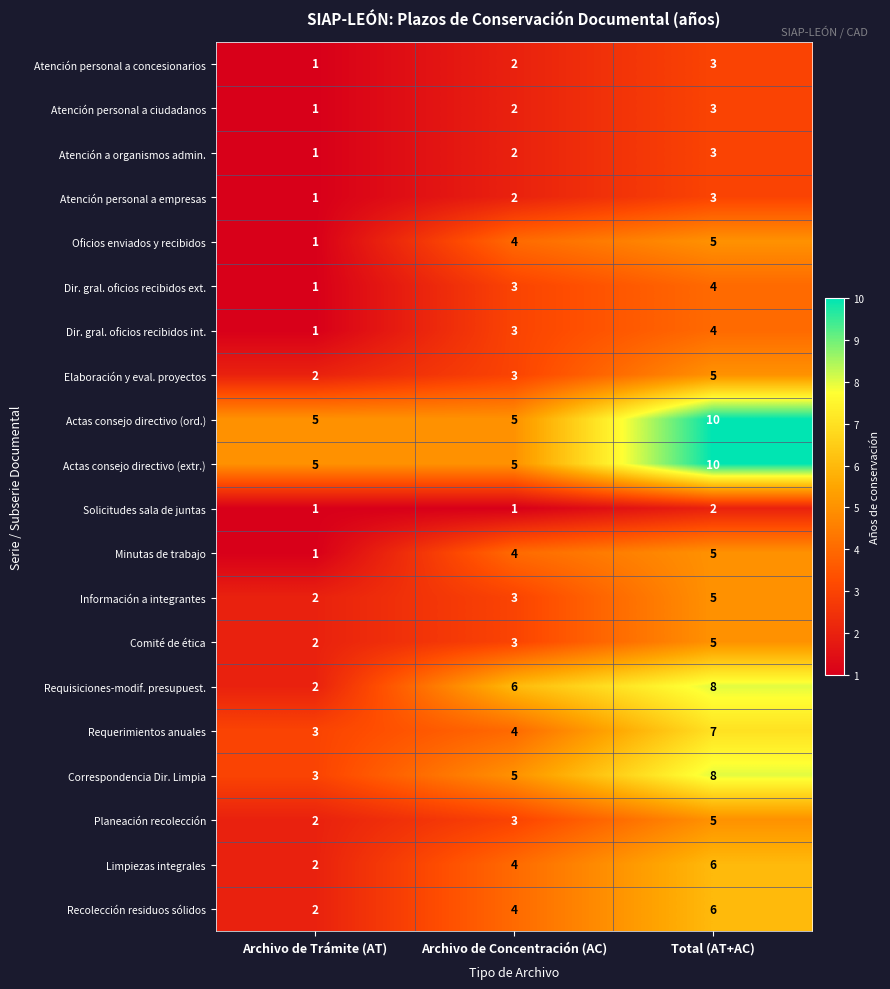

Which series changed the most between Archivo de Trámite (AT) and Archivo de Concentración (AC)?

Requisiciones-modif. presupuest.